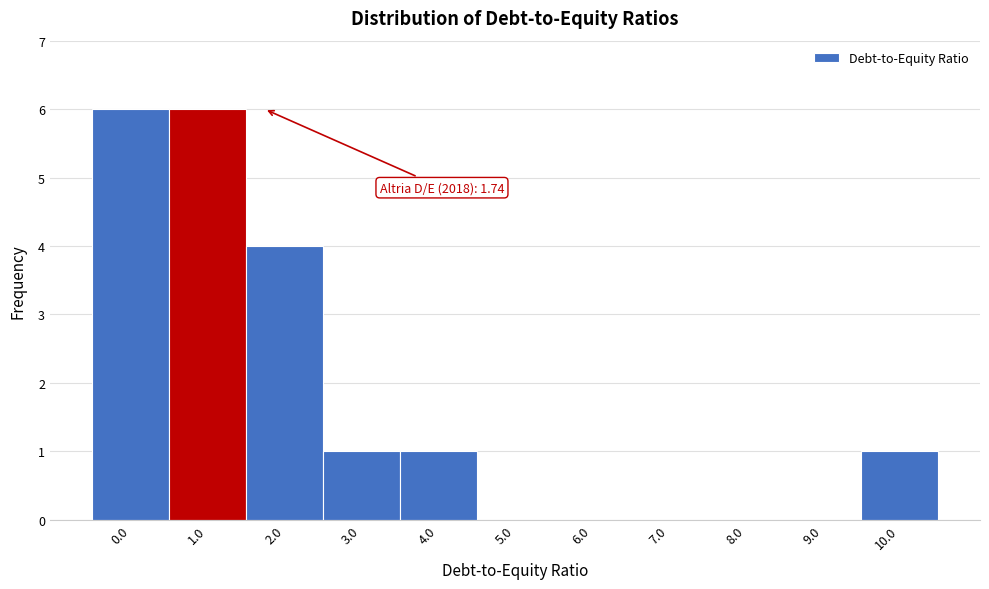

Reading left to right, transcribe all the data shown in this chart.

0.0=6	1.0=6	2.0=4	3.0=1	4.0=1	5.0=0	6.0=0	7.0=0	8.0=0	9.0=0	10.0=1